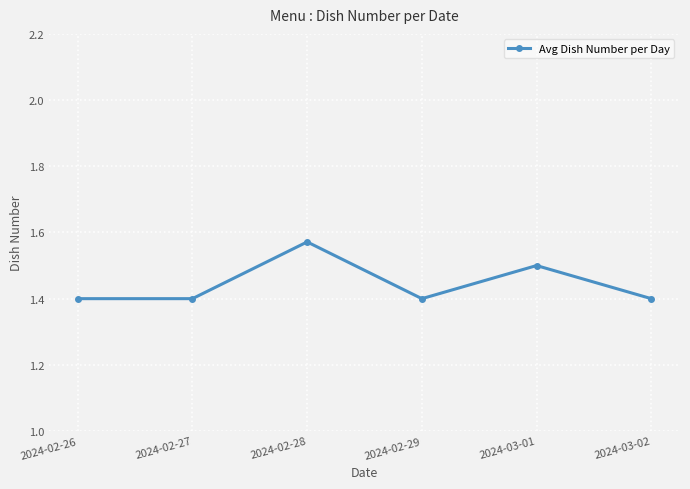

Where is the first local maximum?

2024-02-28